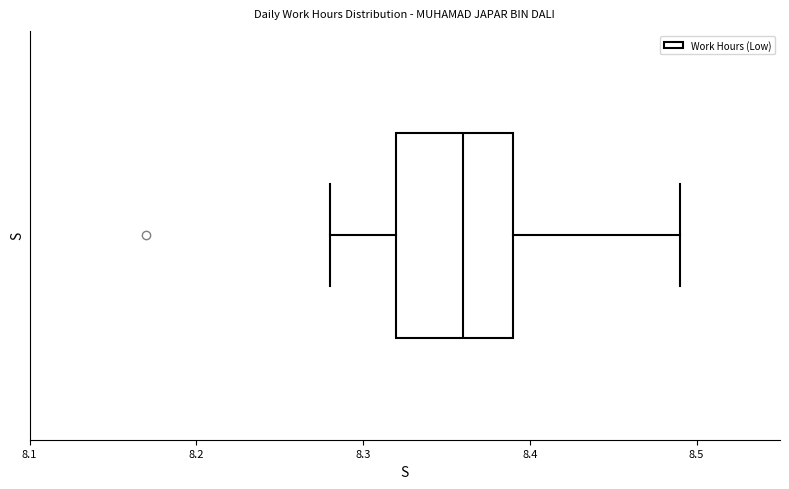

Transcribe this box plot: give where the median line is, the range the box spans, and where the two whiskers end, as read against the x-axis. The values are not printed on the chart, so give them approximately, as read against the axis.

median 8.36, box 8.32 to 8.39, whiskers 8.28 to 8.49